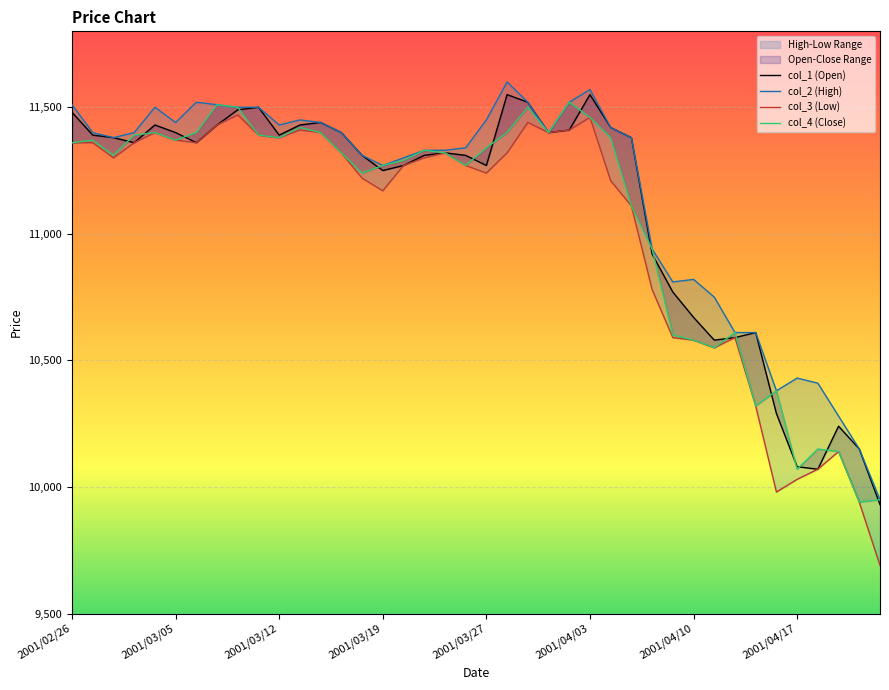

What is the difference between the second highest and second lowest values in the col_4 (Close) series?

1560